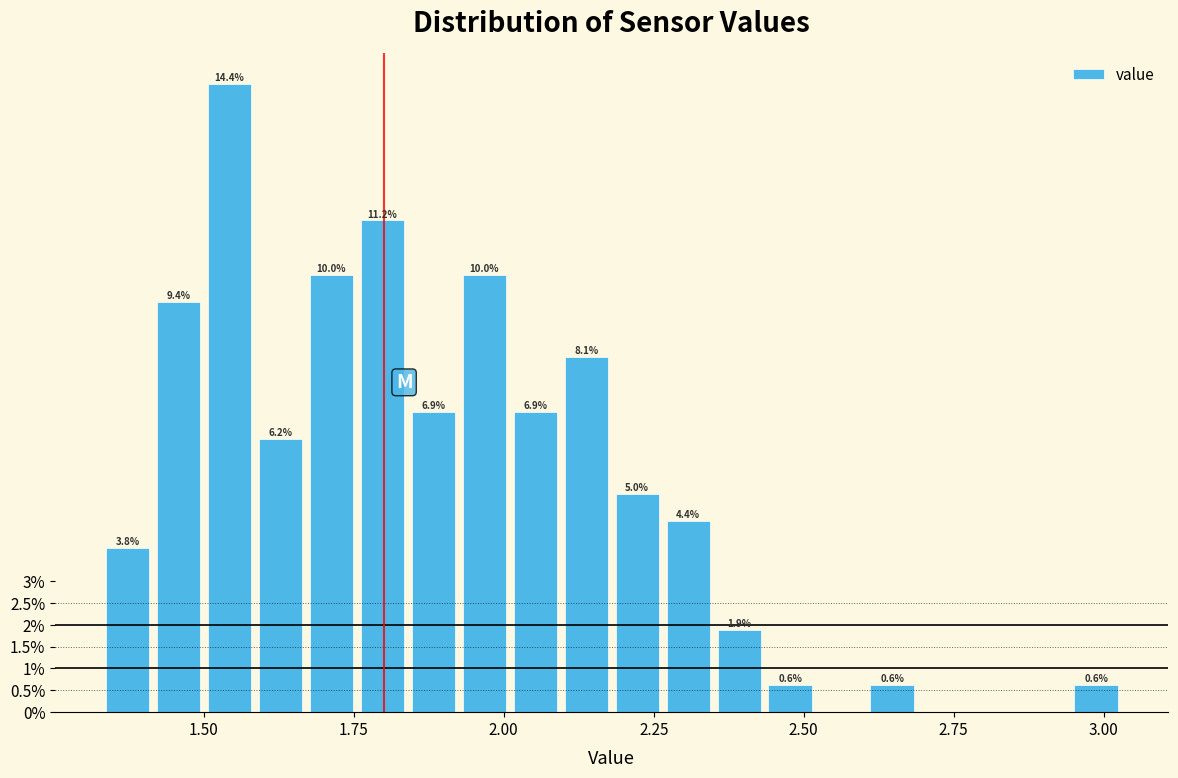

Read against the x-axis, roughly where is the centre of the tallest bar?

1.55